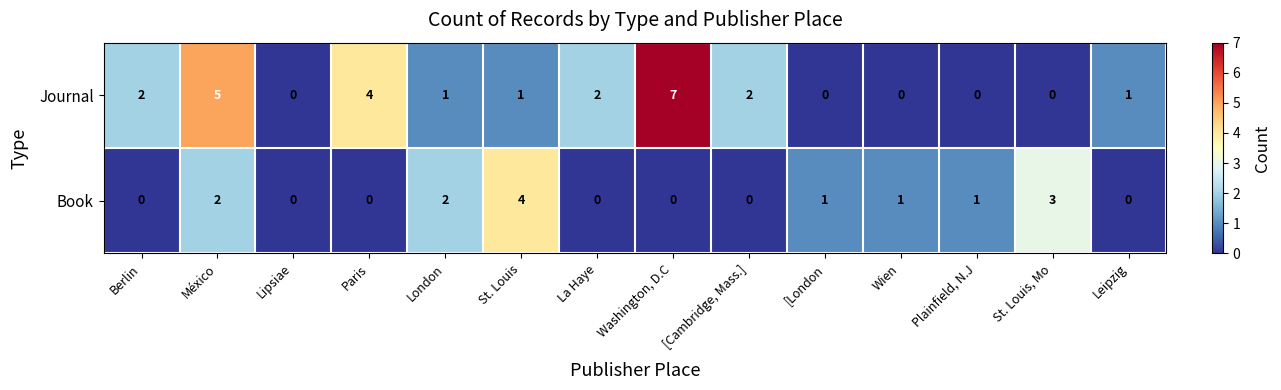

True or false: Journal has a value of 4 at Lipsiae.

False